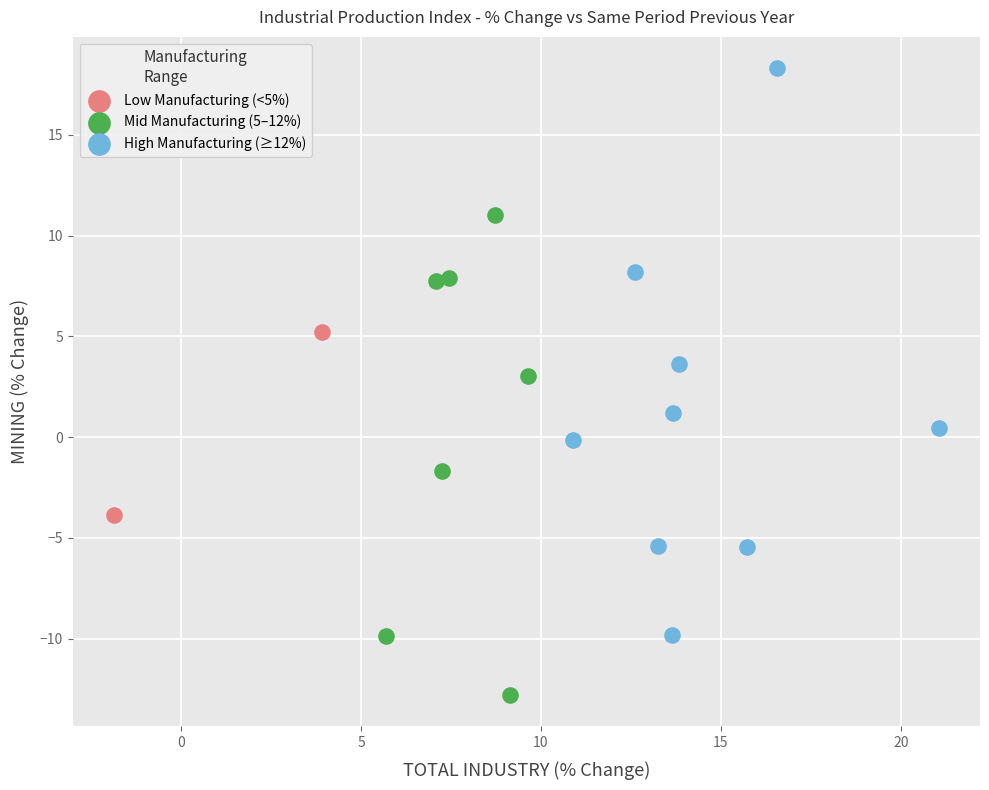

Which series contains the highest Y value?

High Manufacturing (≥12%)